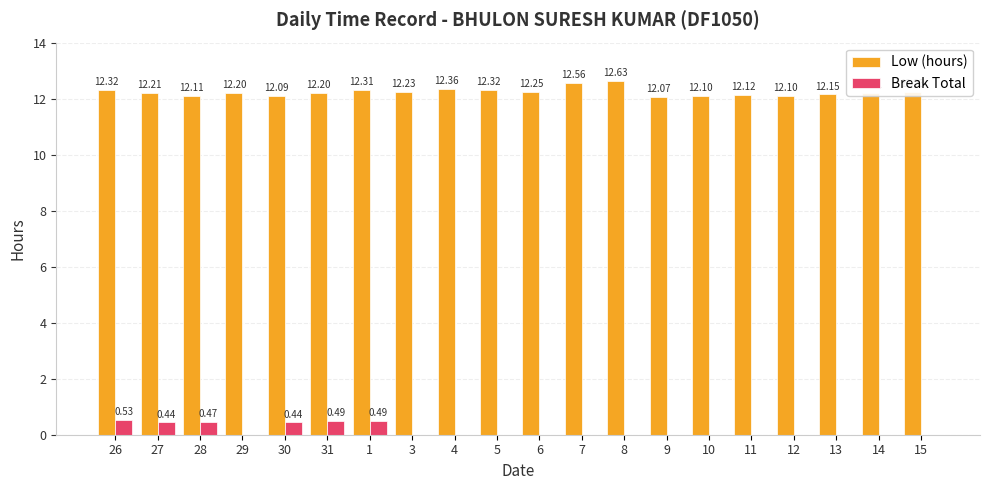

How many groups of bars are there?

20